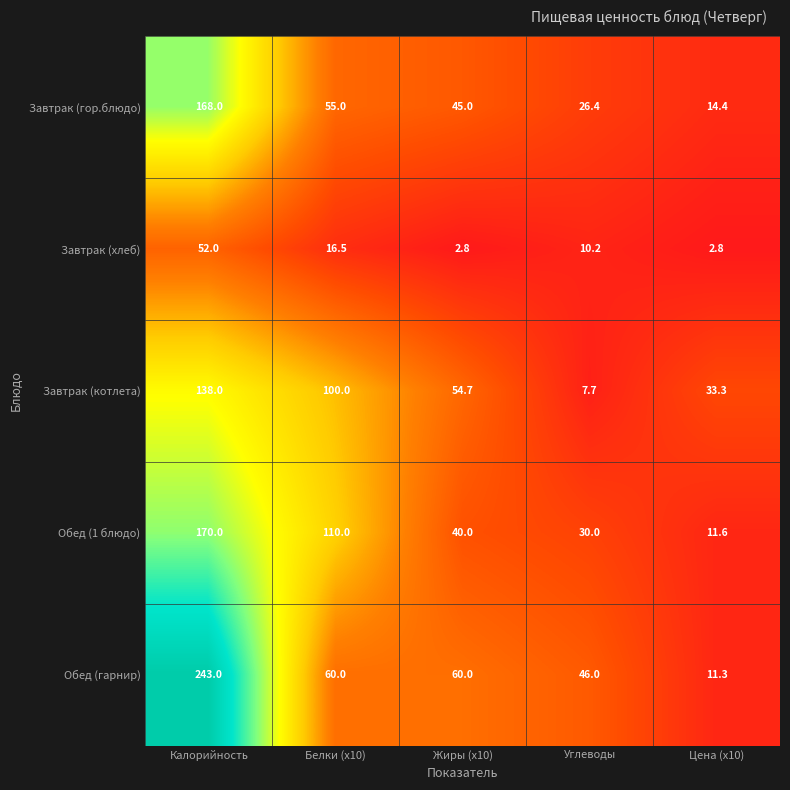

What is the highest value of the Обед (1 блюдо) series?

170.0